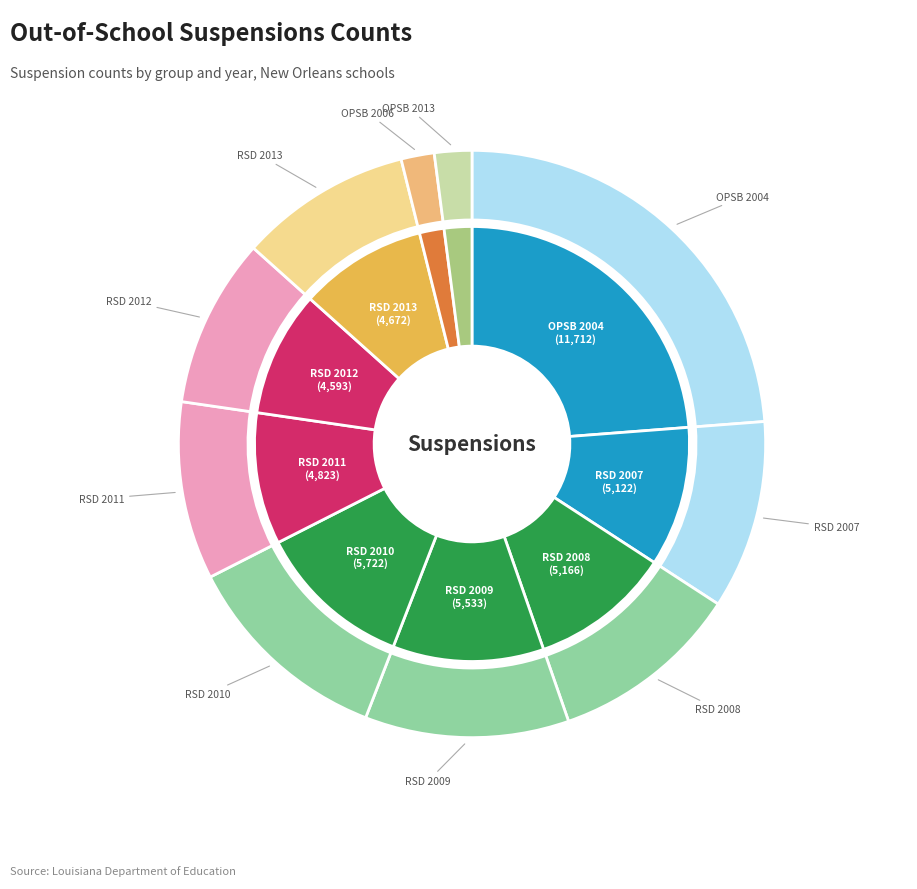

What is the change in value from OPSB 2004 to OPSB 2006?

-10813